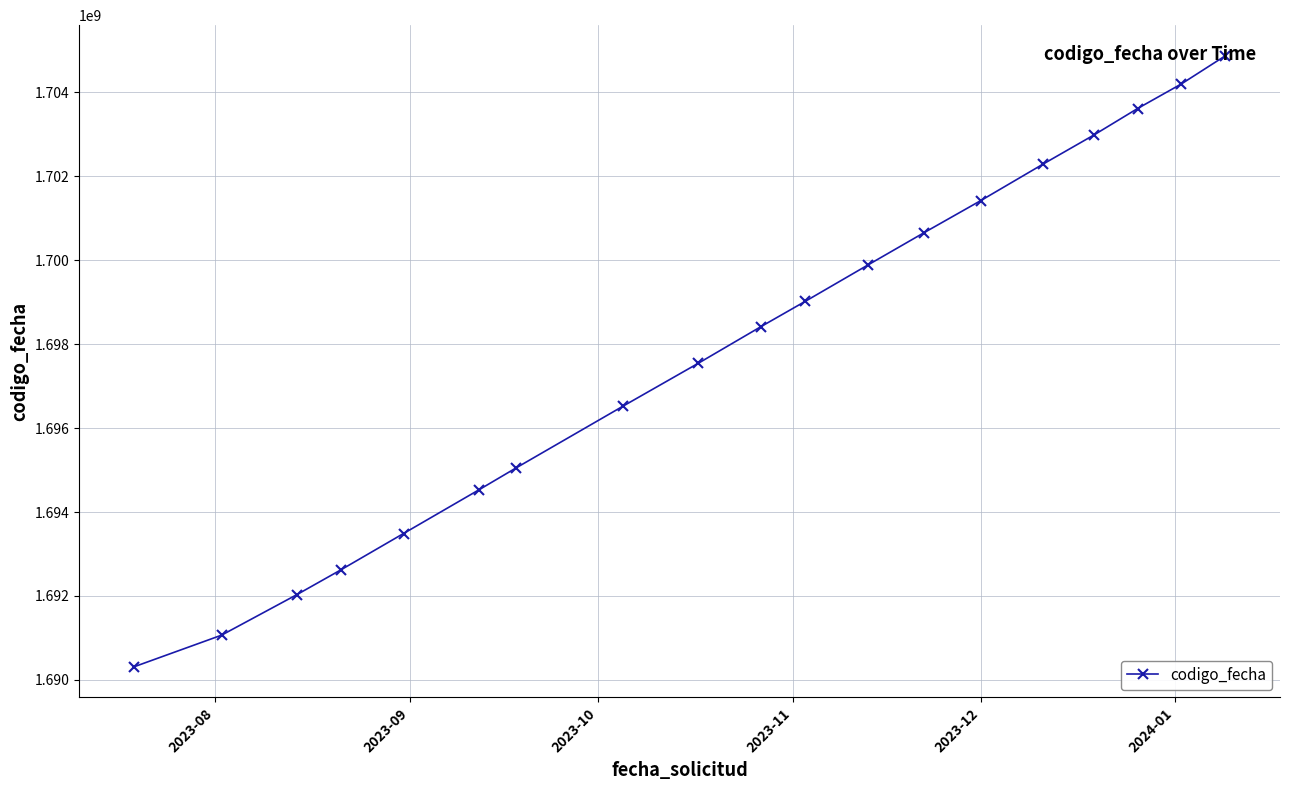

What is the difference between the maximum and second lowest values?

13809188